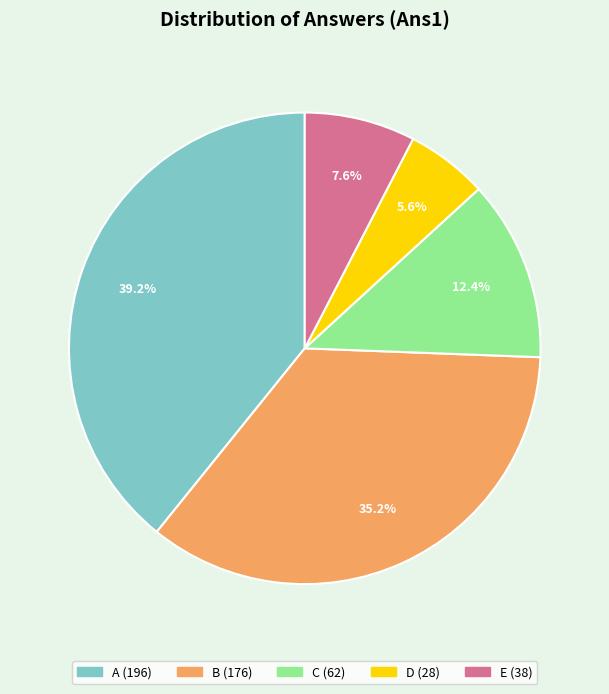

What percentage do B and D together represent?

40.8%